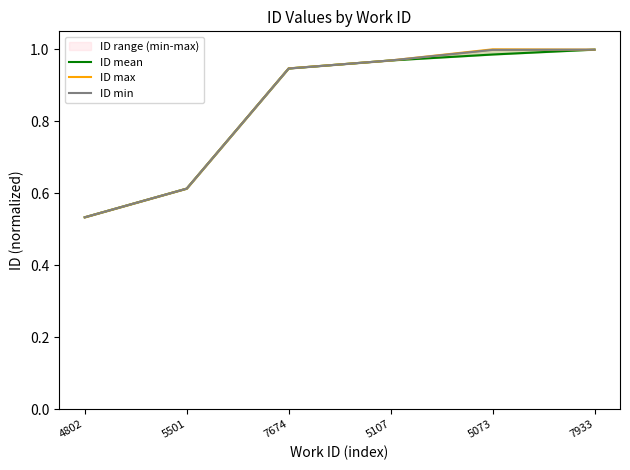

True or false: ID min and ID mean intersect in this chart.

False